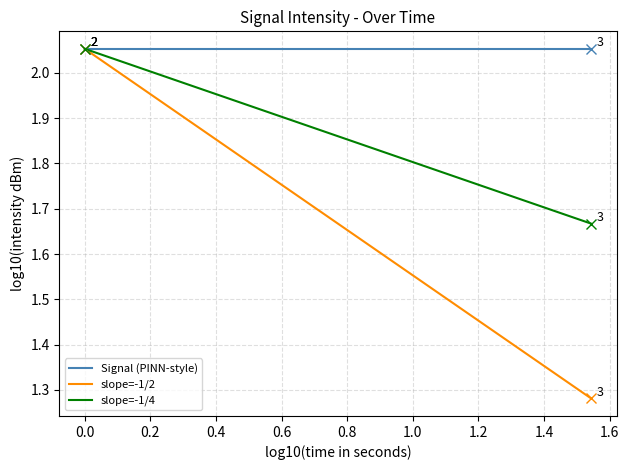

Rank the series by their average value, from lowest to highest.

slope=-1/2, slope=-1/4, Signal (PINN-style)